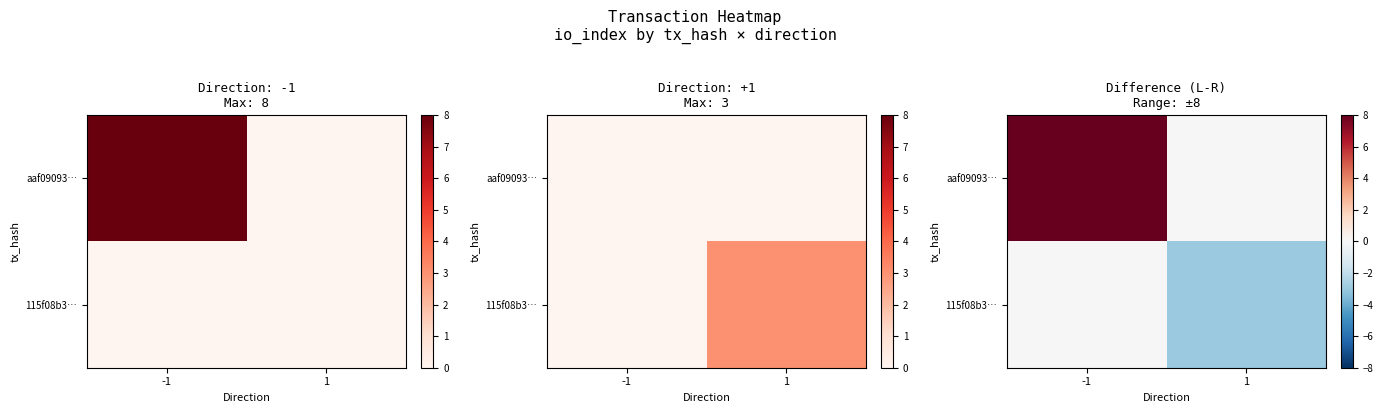

Which category has the lowest value in the aaf09093… series?

1